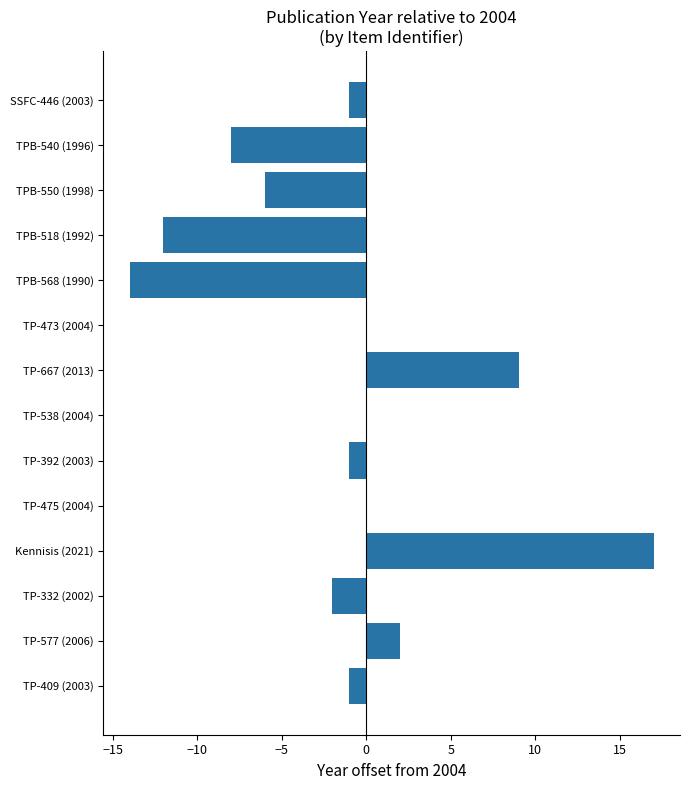

What is the greatest value displayed?

17